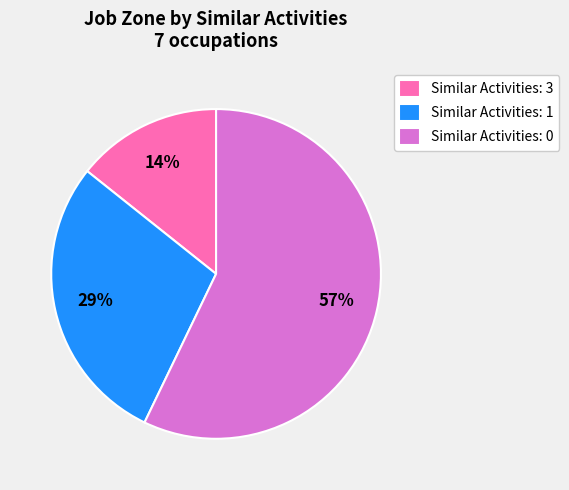

To the nearest percent, what is the average slice percentage?

33%